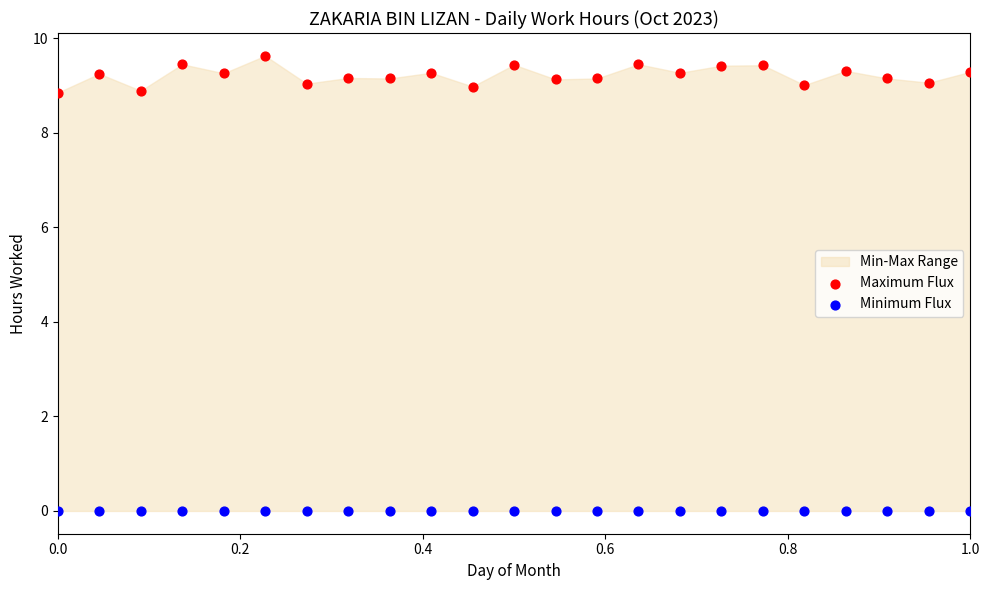

Which series contains the lowest Y value?

Minimum Flux